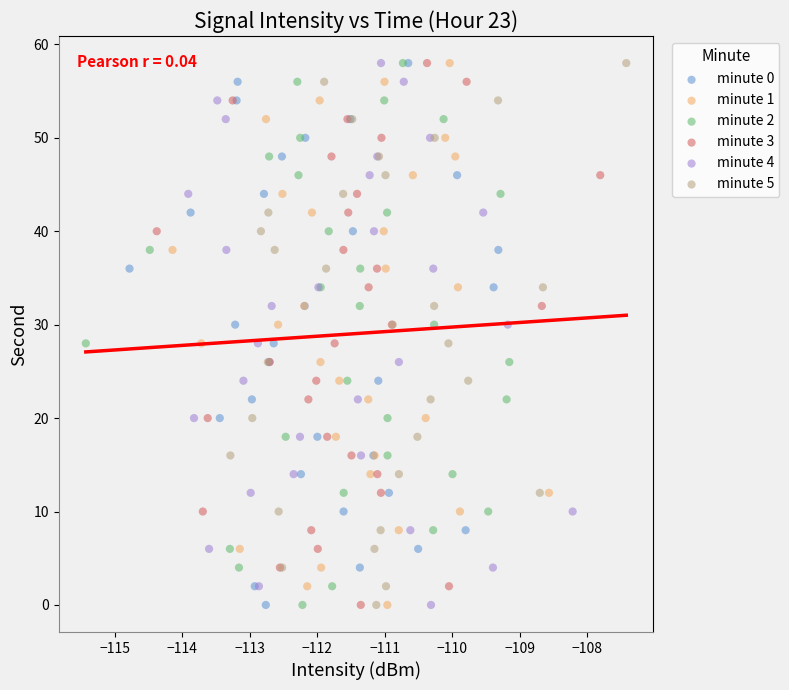

What are all the series names shown in the legend?

minute 0, minute 1, minute 2, minute 3, minute 4, minute 5